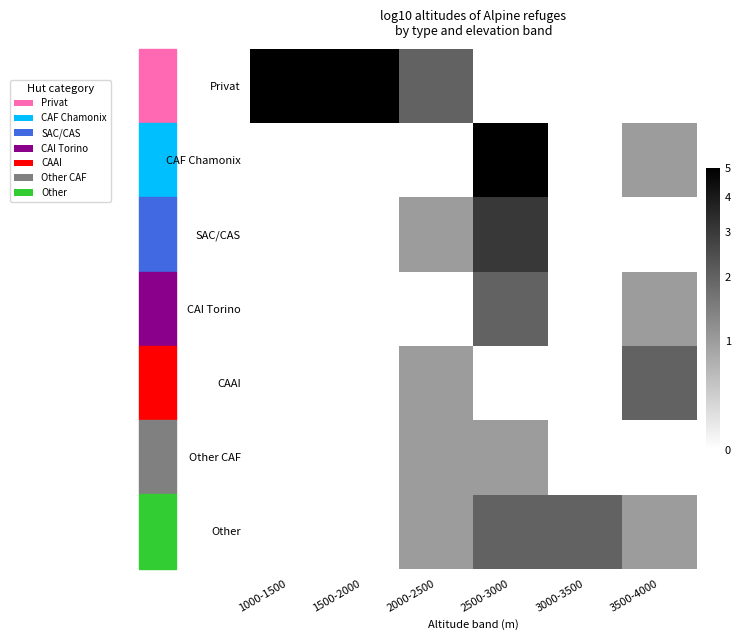

Between 3500-4000 and 2500-3000, which is larger?

3500-4000